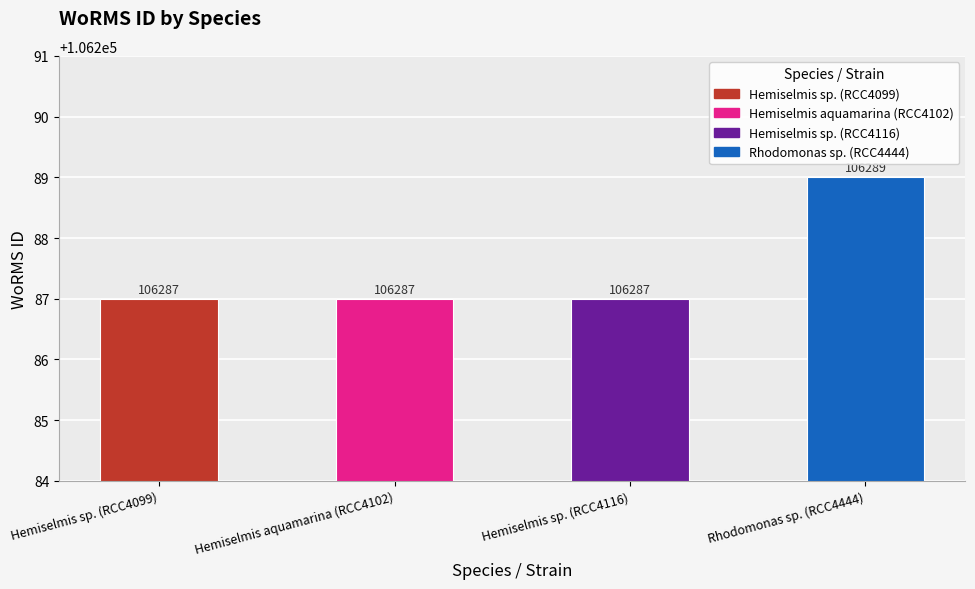

Reading left to right, list all the values displayed in this chart.

Hemiselmis sp. (RCC4099)=106287	Hemiselmis aquamarina (RCC4102)=106287	Hemiselmis sp. (RCC4116)=106287	Rhodomonas sp. (RCC4444)=106289